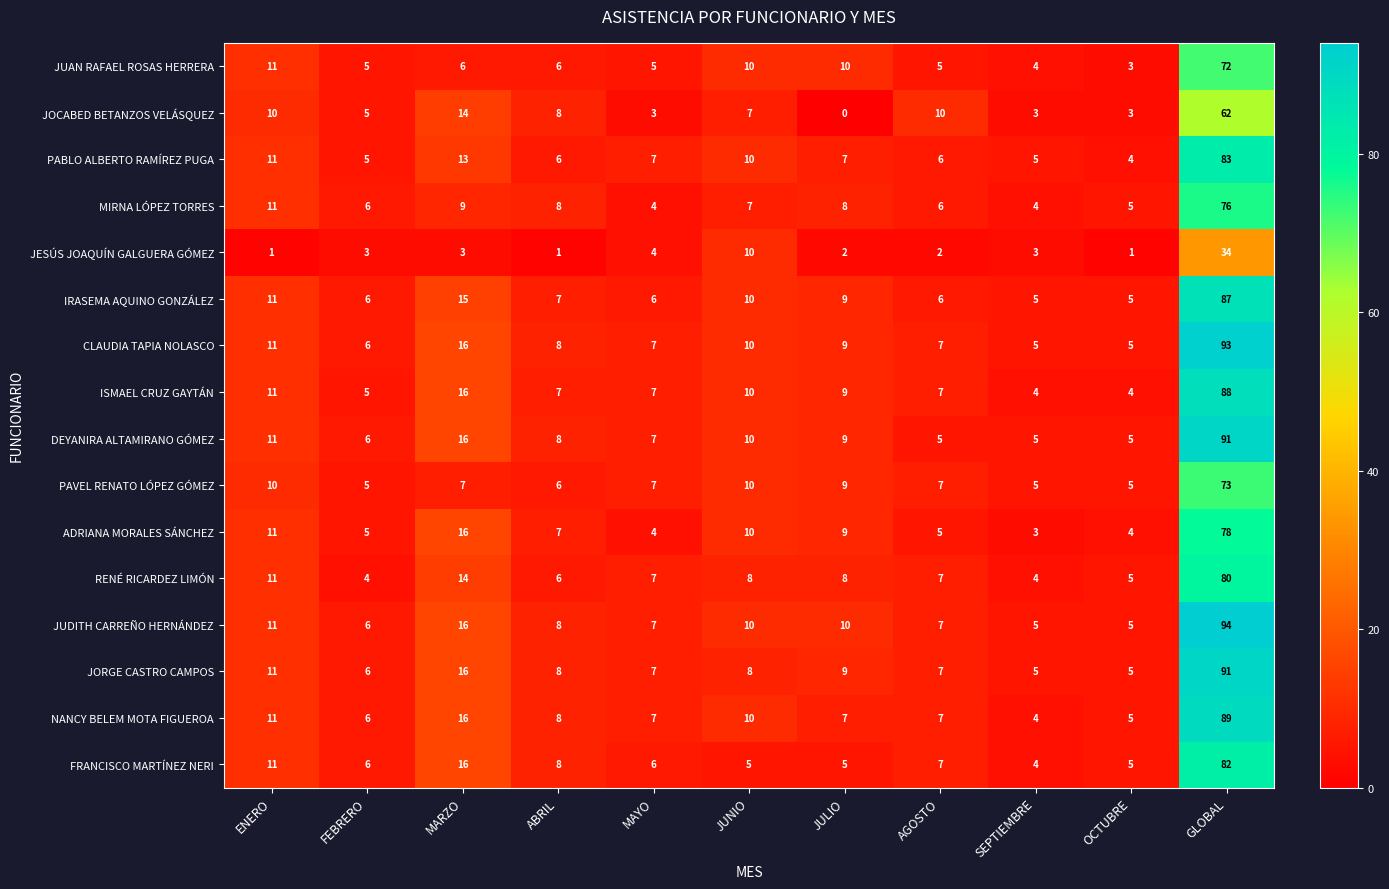

What is the total value across all series at JUNIO?

145